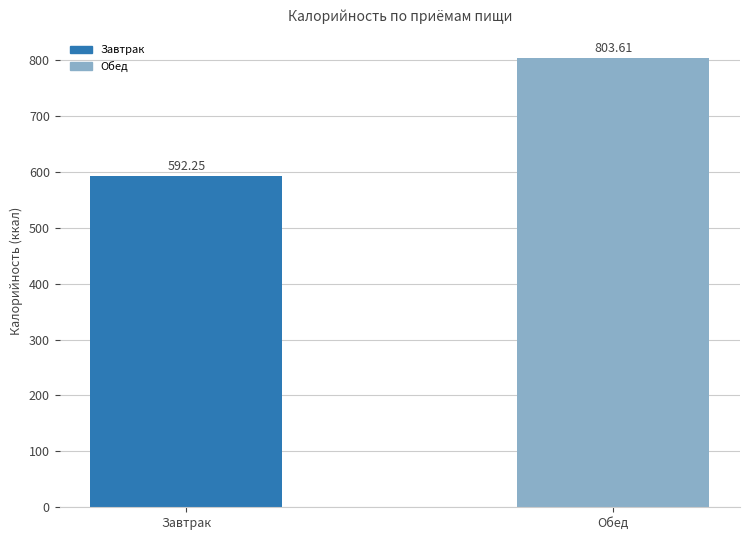

Which label corresponds to the largest value in the chart?

Обед